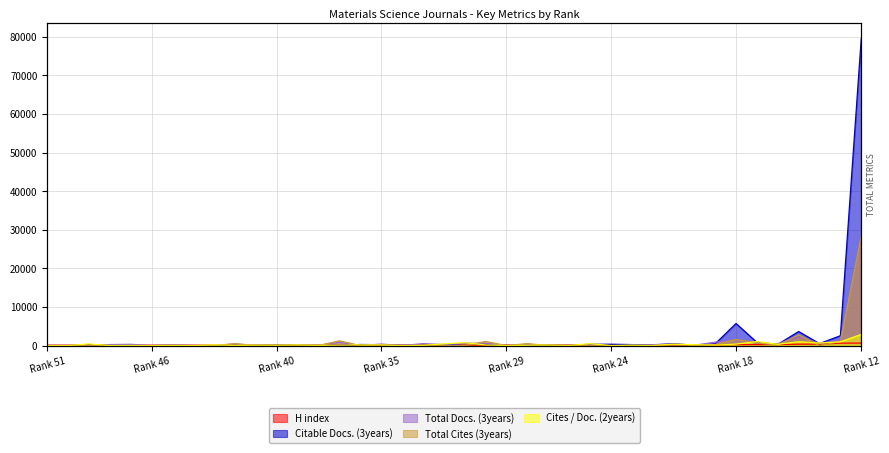

Which category has the lowest value in the H index series?

Rank 51